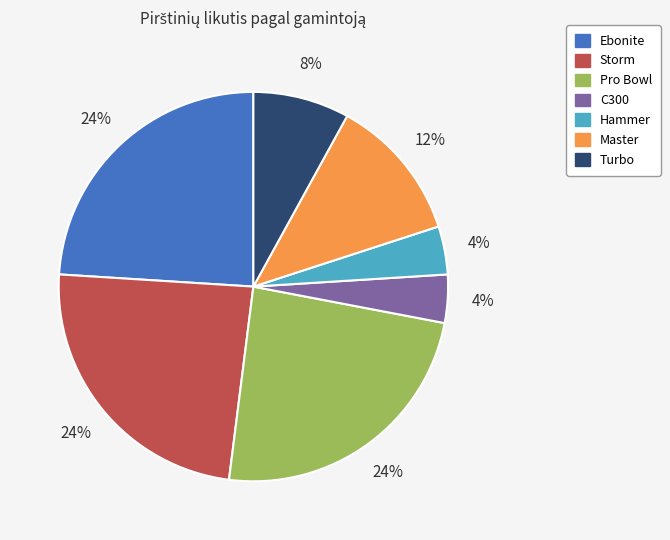

To the nearest percent, what portion does C300 represent?

4%